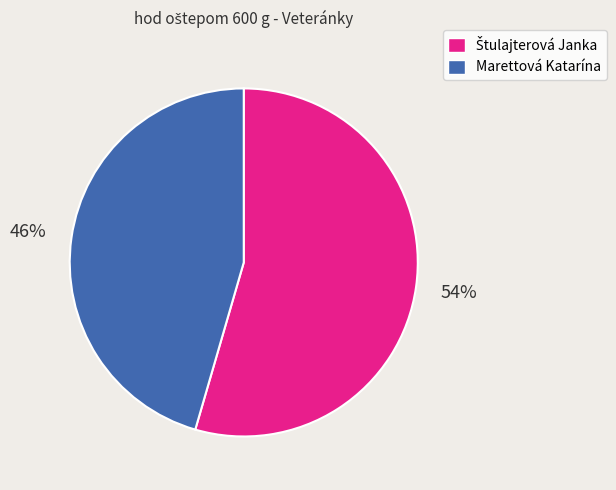

What is the smallest slice in the pie chart?

Marettová Katarína